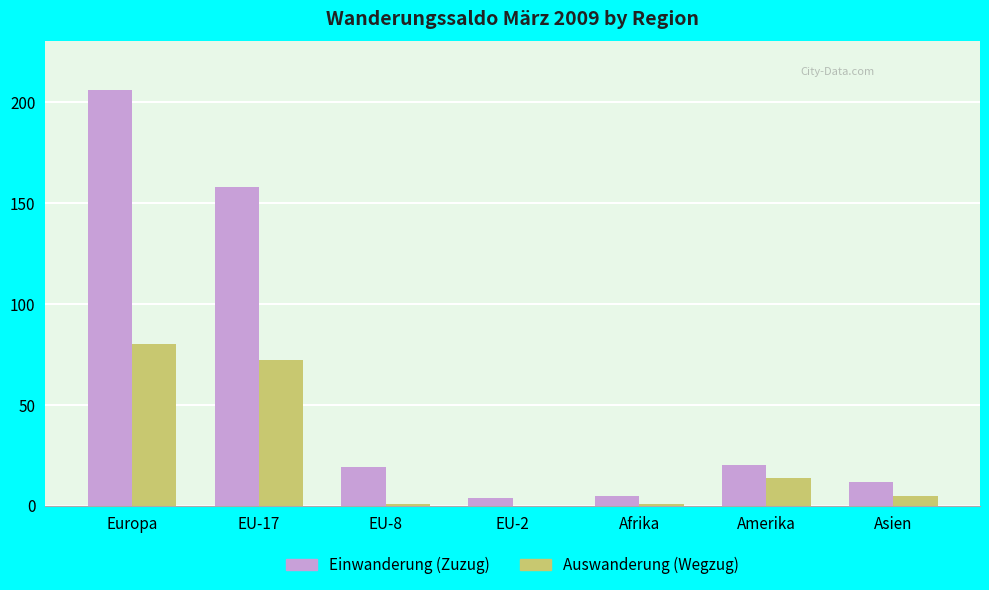

What is the approximate value of Auswanderung (Wegzug) at Afrika?

1